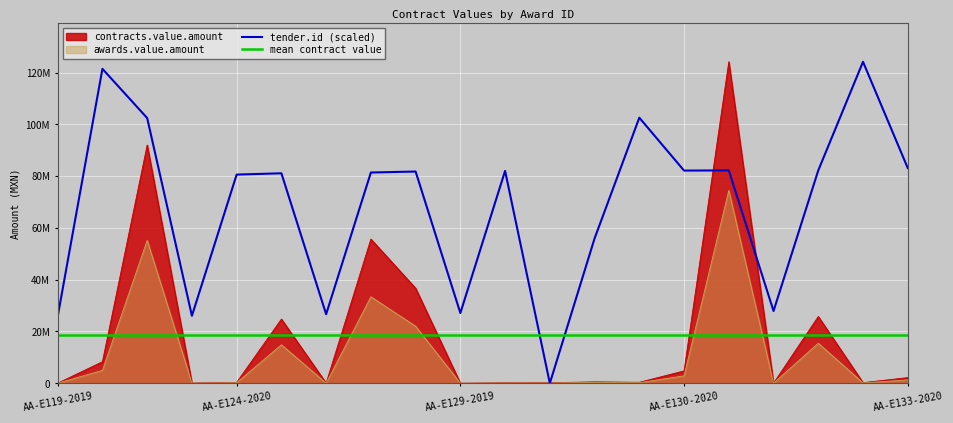

Is it true that mean contract value equals 18824920.4 at 11?

True